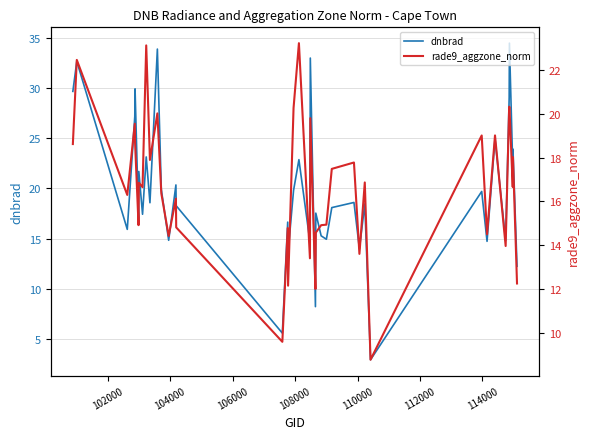

In dnbrad, how many points are lower than both neighbors (excluding endpoints)?

15